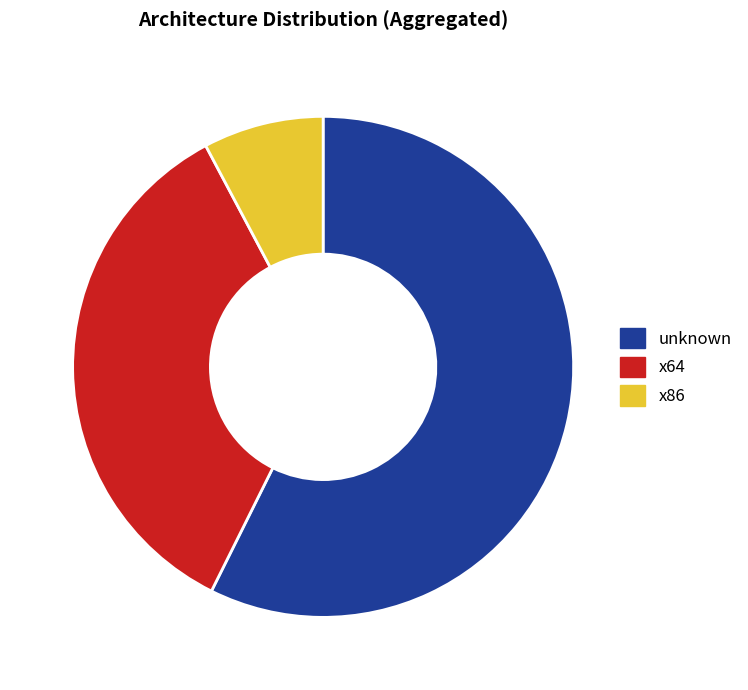

Rank the categories by value from highest to lowest.

unknown, x64, x86